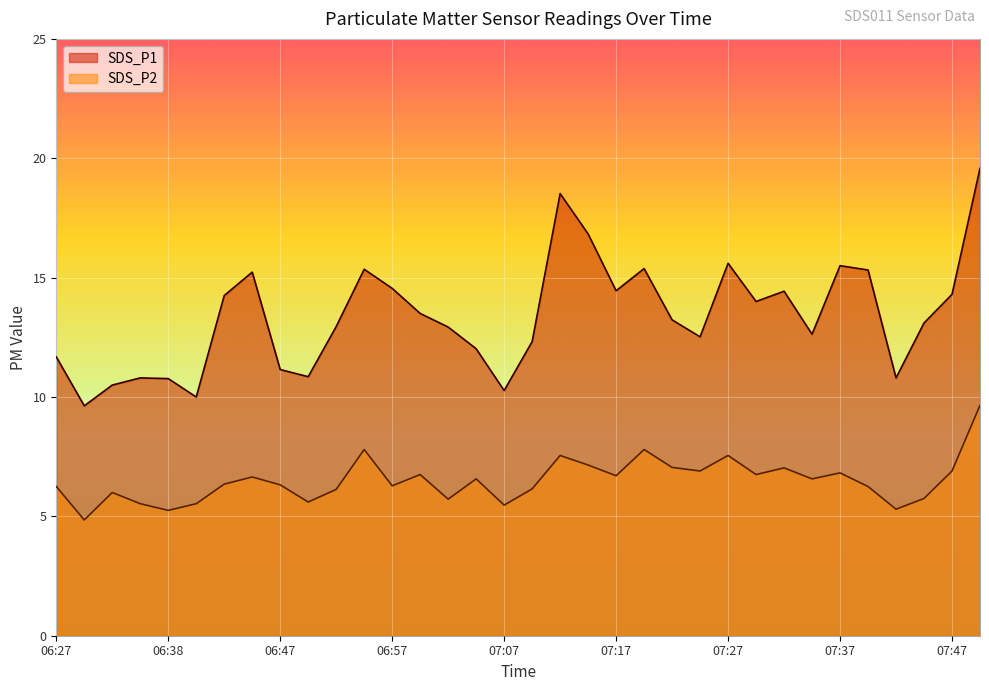

What is the smallest value displayed?

4.8